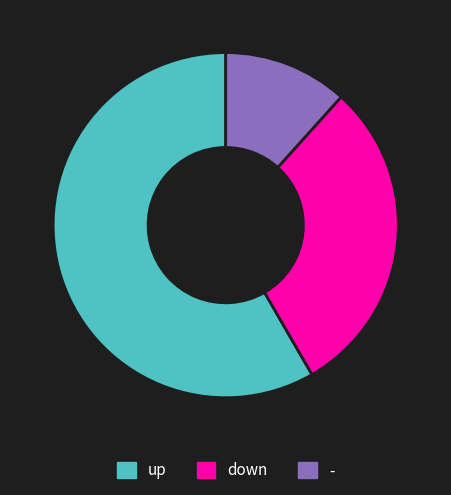

Is there a majority slice in this chart?

Yes